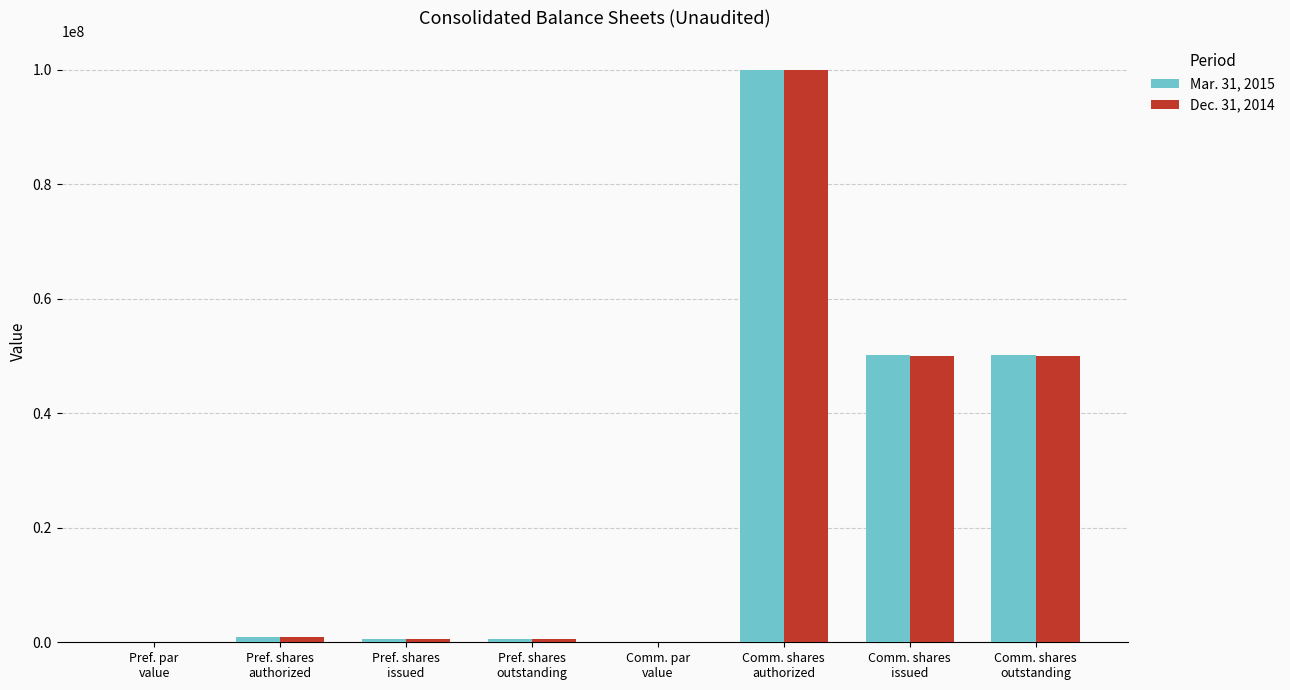

What is the highest value of the Mar. 31, 2015 series?

100000000.0